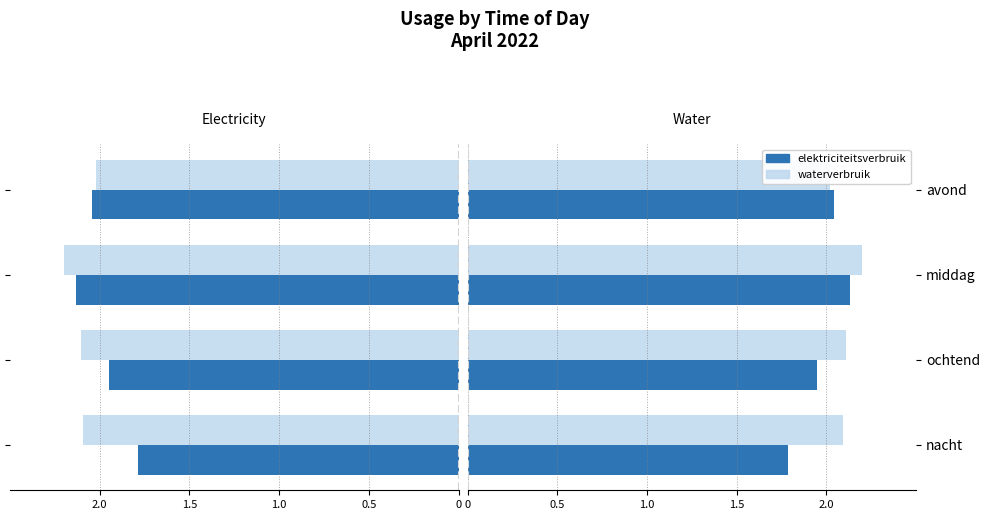

What is the sum of all waterverbruik values?

8.4